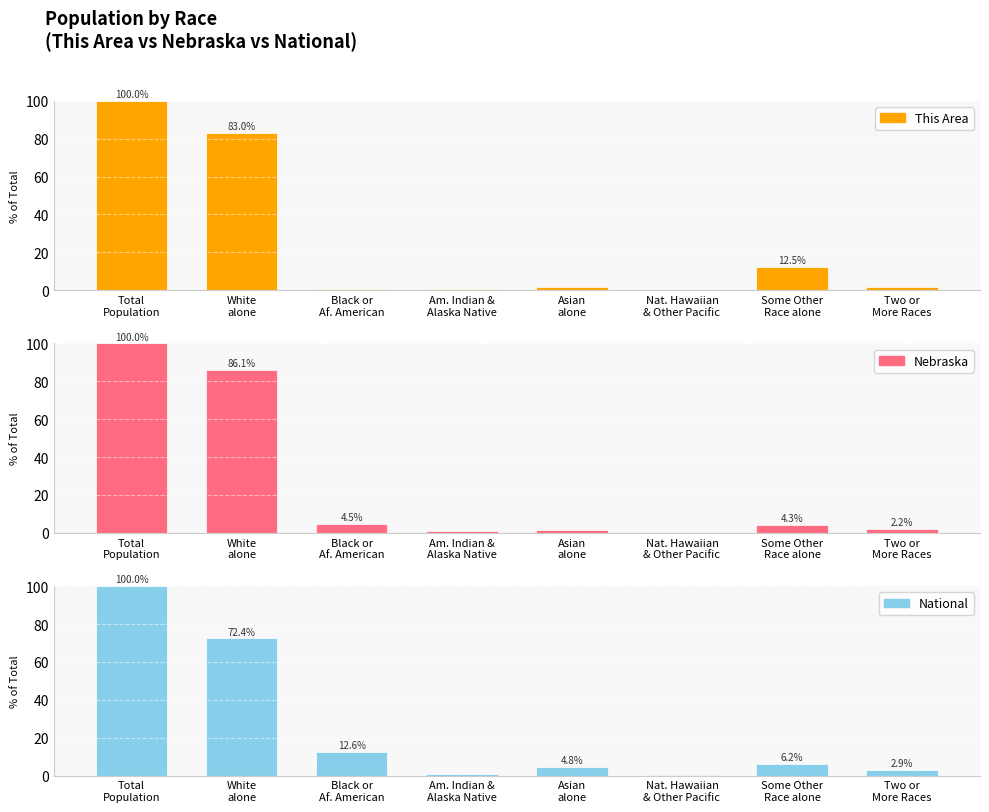

Which series has the widest spread of values?

Nebraska